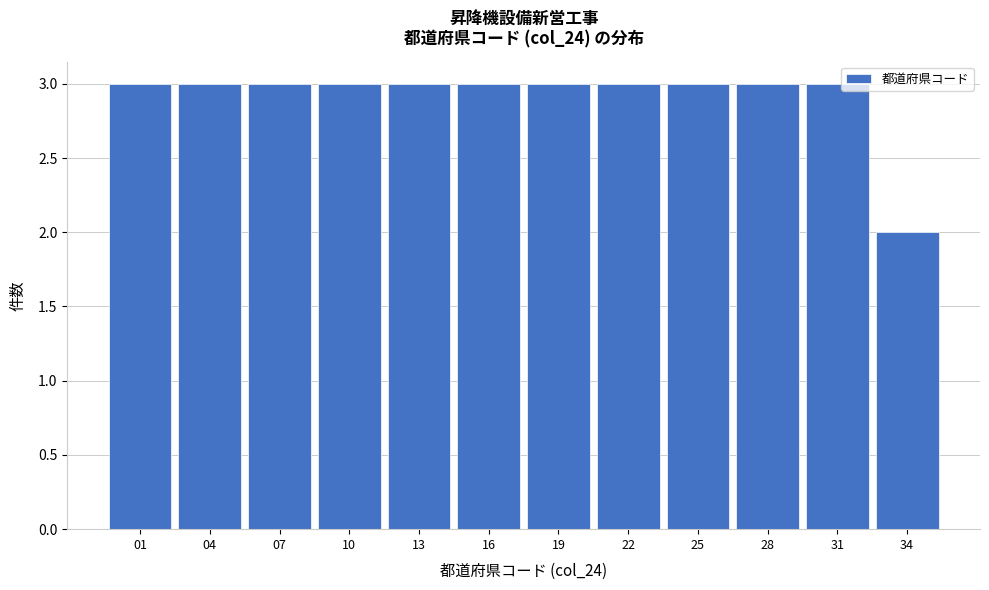

Reading left to right, transcribe all the data shown in this chart.

01=3	04=3	07=3	10=3	13=3	16=3	19=3	22=3	25=3	28=3	31=3	34=2